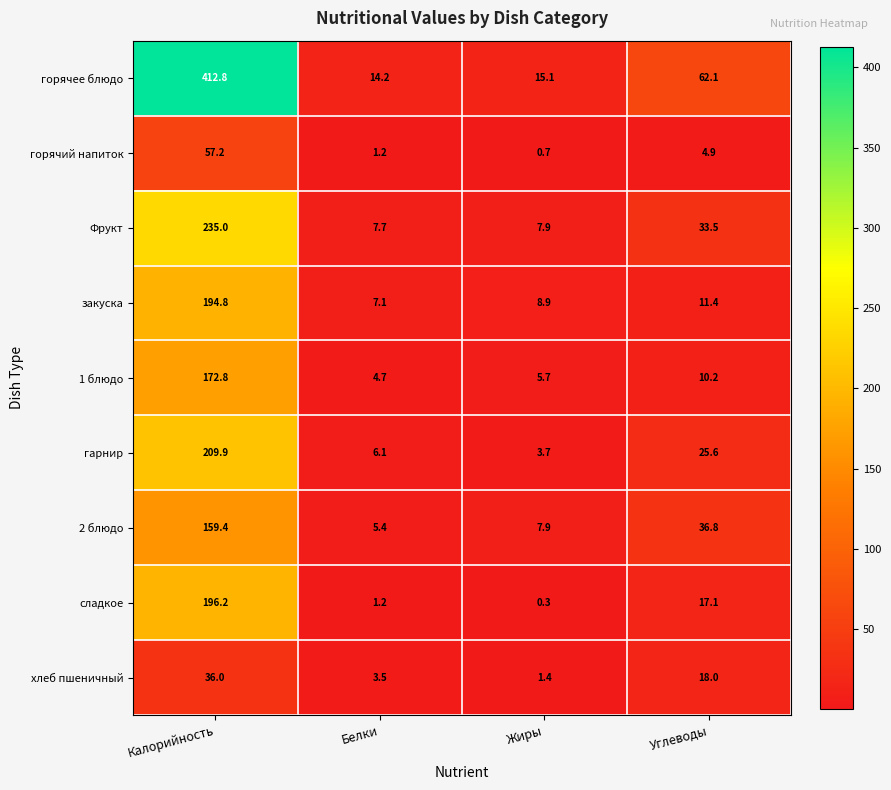

What is the total value across all series at Калорийность?

1674.1